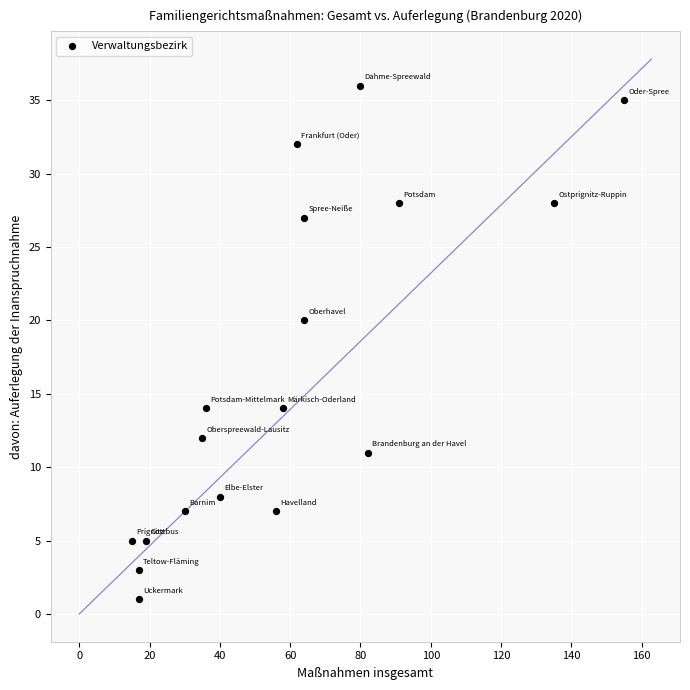

What is the range of X values (max minus min)?

140